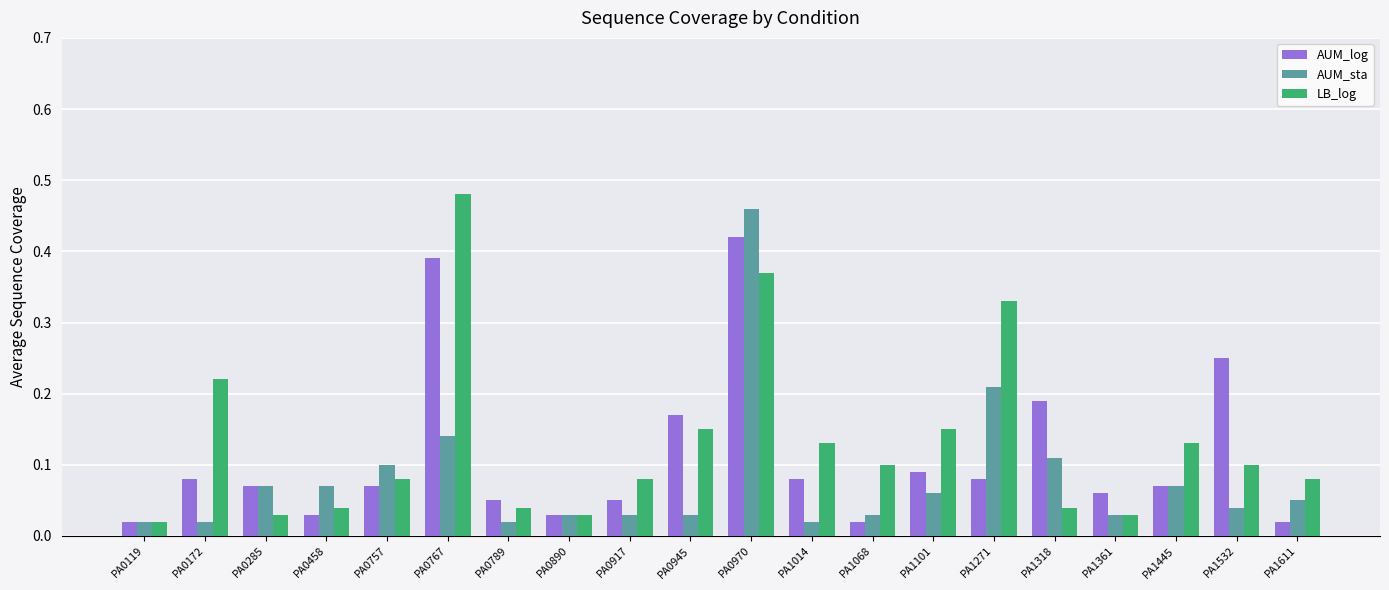

What is the total value across all series at PA0767?

1.0